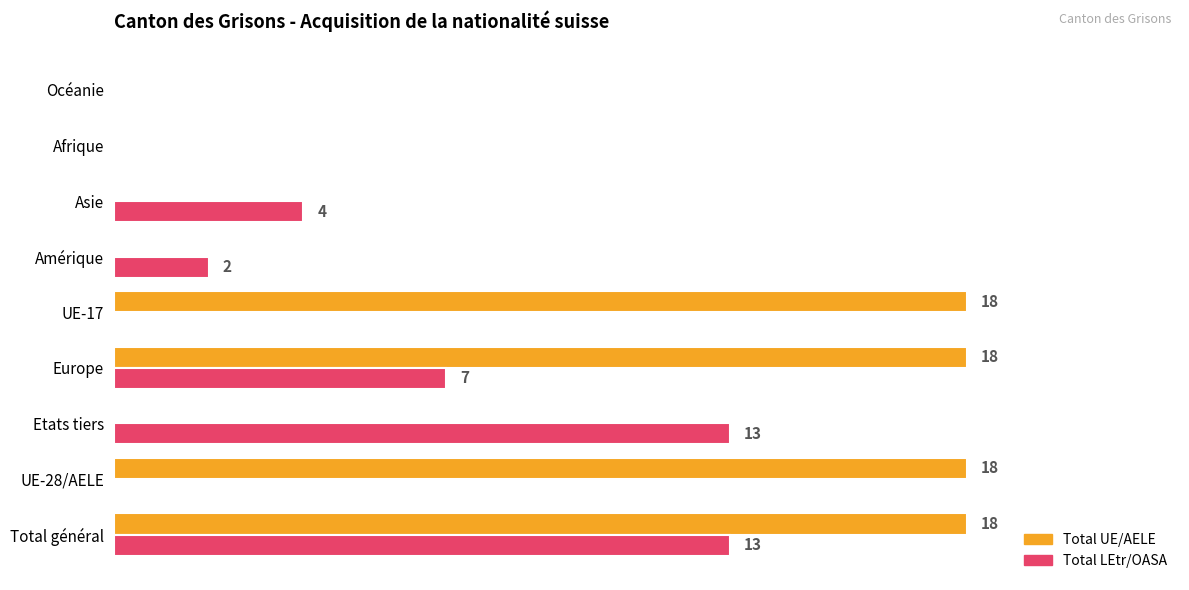

At which category is the sum across all series the highest?

Total général